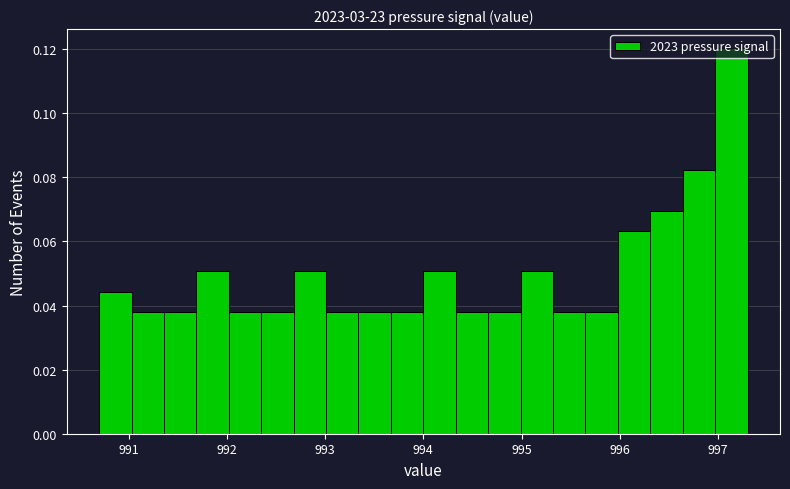

Around what value on the x-axis is the tallest bar? Give the approximate position of its centre, as read against the axis.

997.1